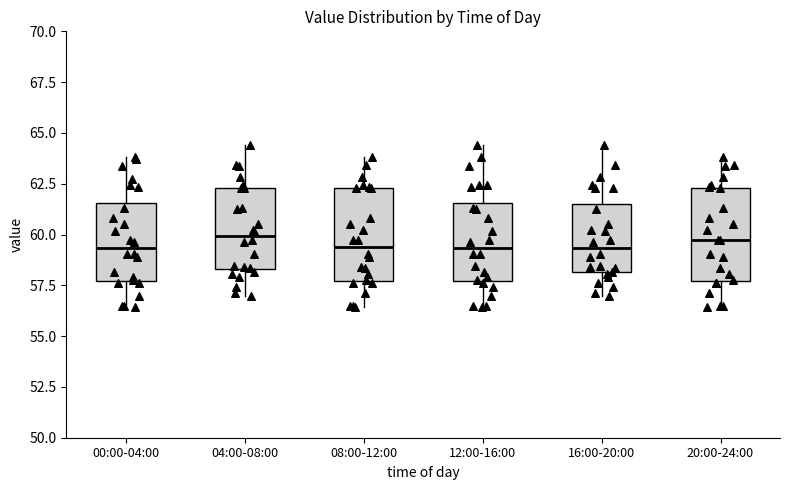

Reading left to right, read every box against the y-axis: the position of its median line, the range the box covers, and the ends of its whiskers. The values are not printed on the chart, so give them approximately, as read against the axis.

00:00-04:00: median 59.5, box 57.5 to 61.5, whiskers 56.5 to 64.0
04:00-08:00: median 60.0, box 58.5 to 62.5, whiskers 57.0 to 64.5
08:00-12:00: median 59.5, box 57.5 to 62.5, whiskers 56.5 to 64.0
12:00-16:00: median 59.5, box 57.5 to 61.5, whiskers 56.5 to 64.5
16:00-20:00: median 59.5, box 58.0 to 61.5, whiskers 57.0 to 64.5
20:00-24:00: median 59.5, box 57.5 to 62.5, whiskers 56.5 to 64.0